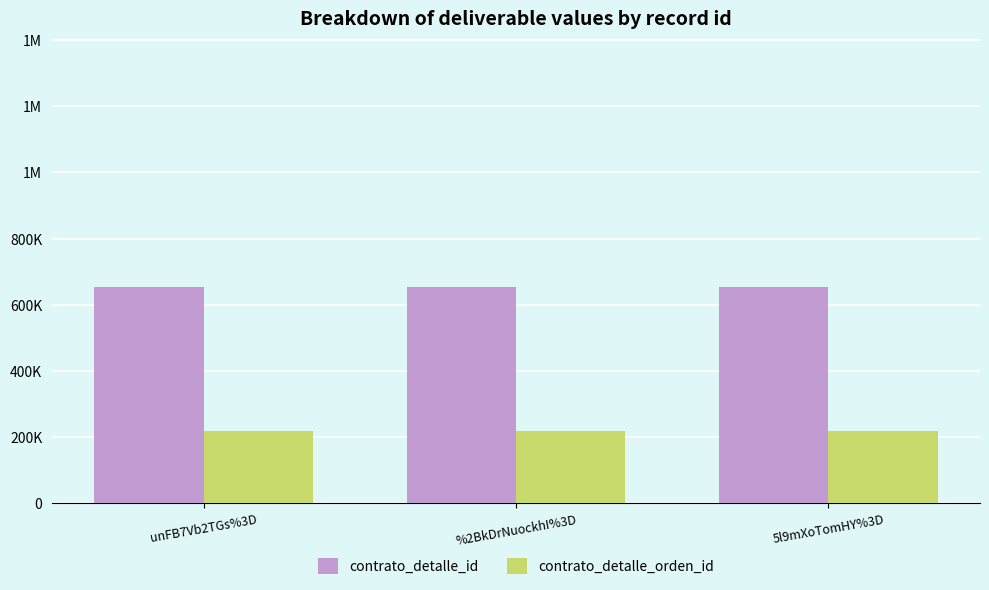

Read the contrato_detalle_orden_id value at unFB7Vb2TGs%3D.

217950